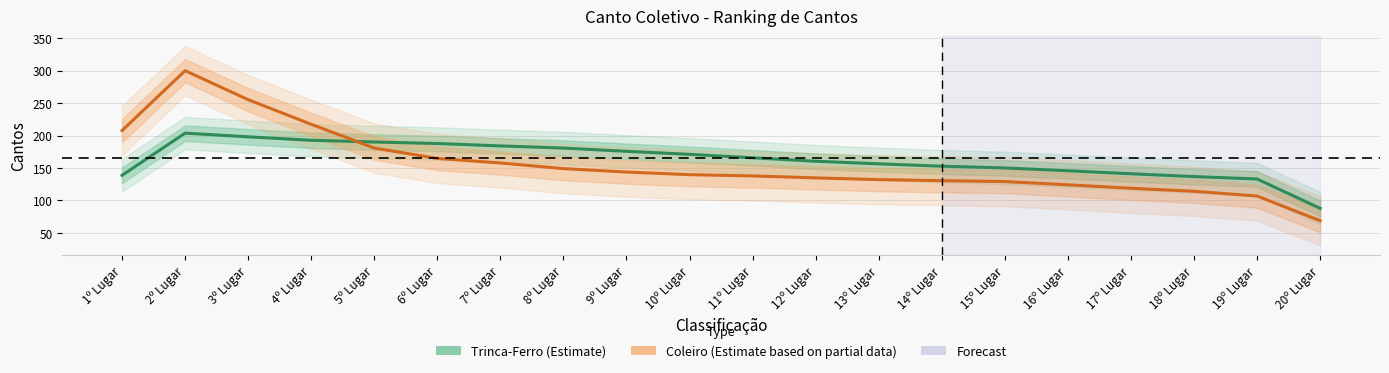

Is this an area chart (filled region under the line)?

No